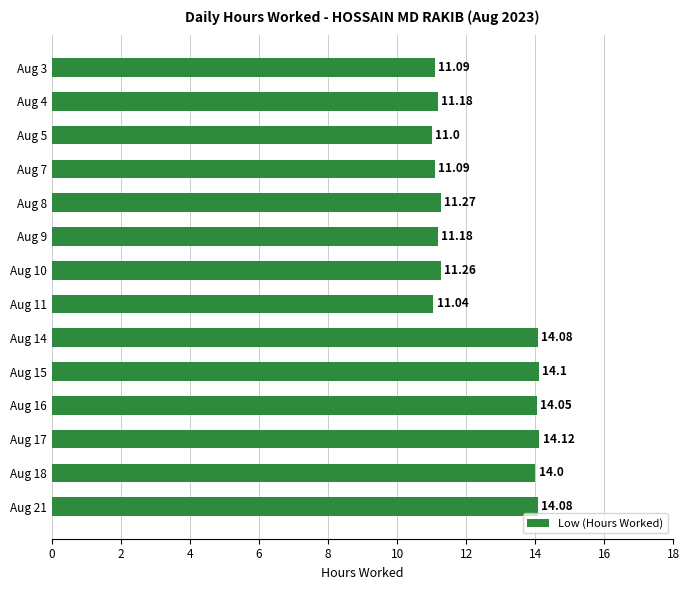

Where is the data nearest to the value 12?

Aug 8